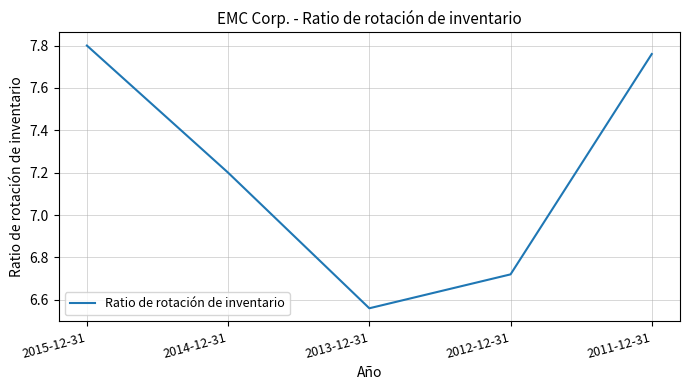

How many series are shown in this chart?

1